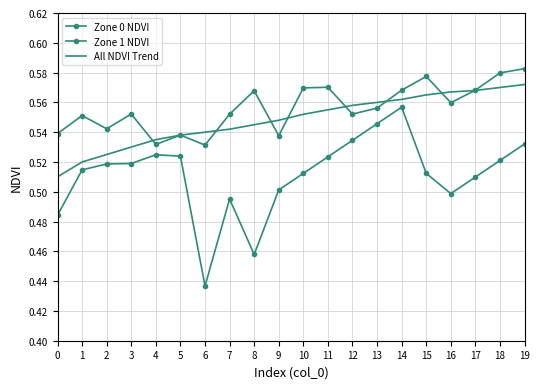

How many categories are shown in the chart?

20